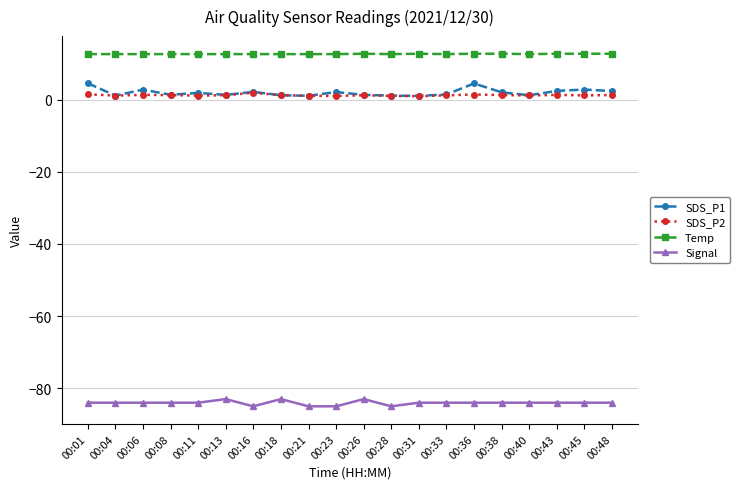

What is the smallest value displayed?

-85.0